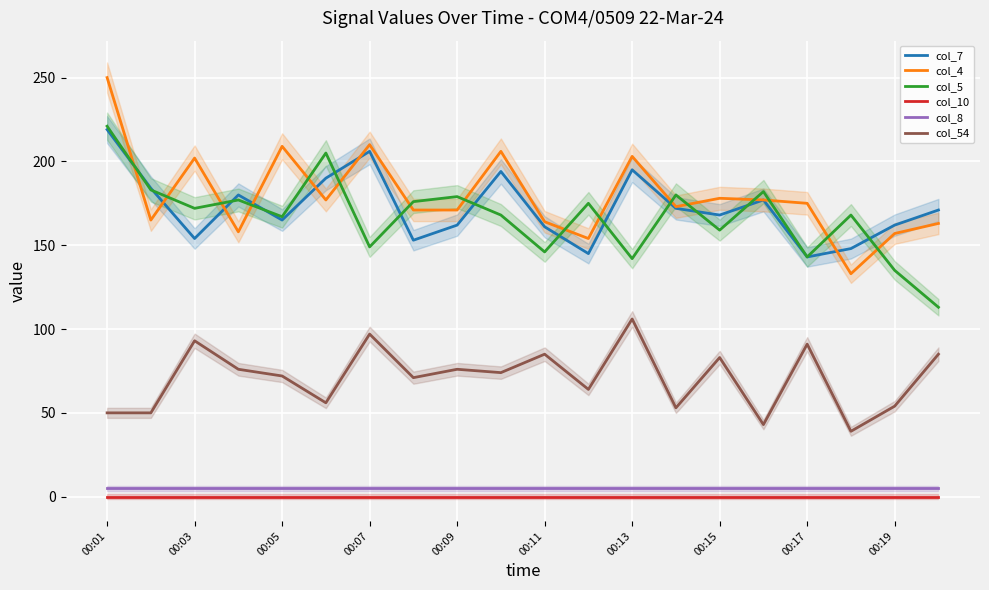

What is the difference between the maximum and minimum values in the col_7 series?

76